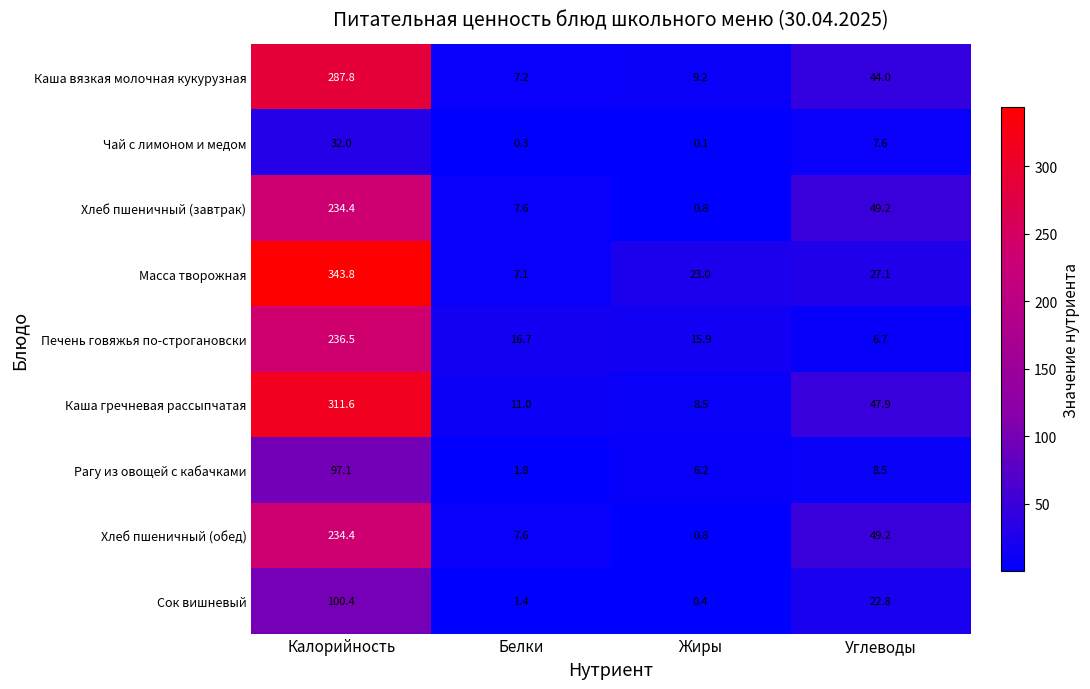

Which series has the largest total across all categories?

Масса творожная